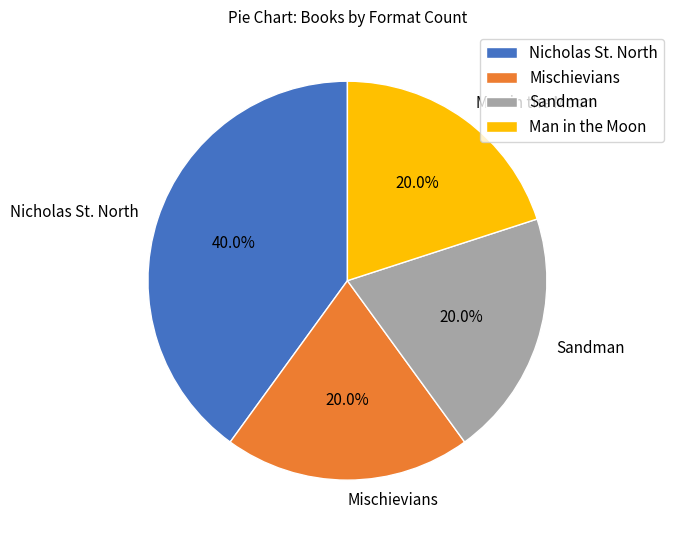

What is the total percentage of Man in the Moon and Nicholas St. North?

60.0%